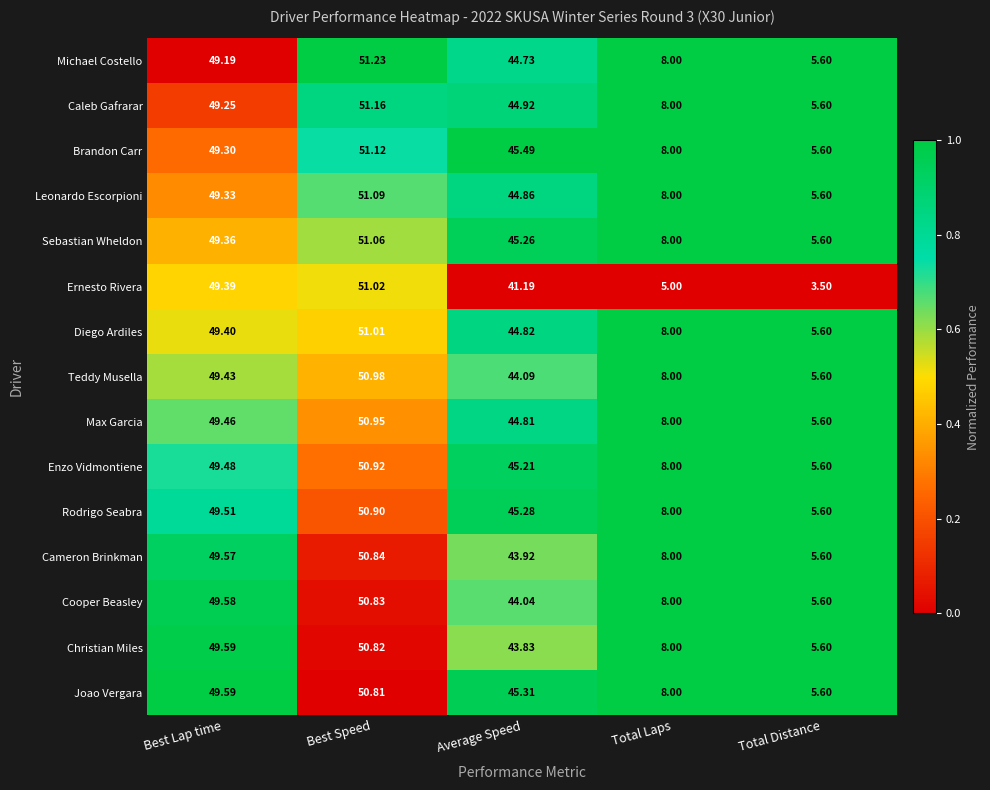

How many series are shown in this chart?

15